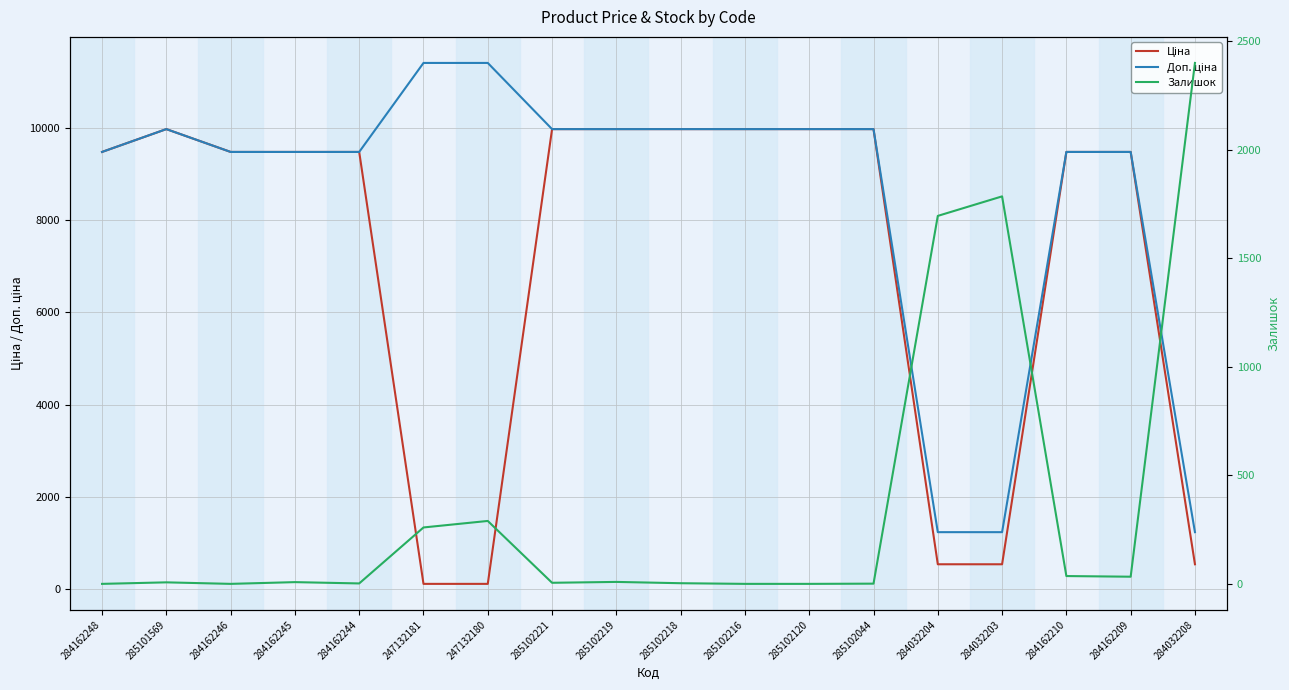

What is the difference between the highest and lowest values at 285102044?

9974.0